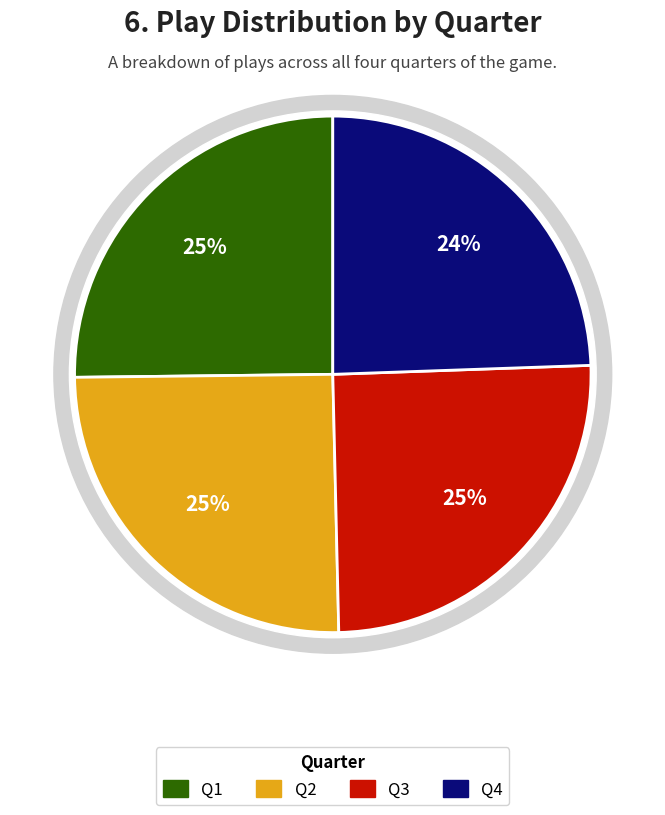

To the nearest percent, what is the difference between the largest and smallest slice percentages?

1%